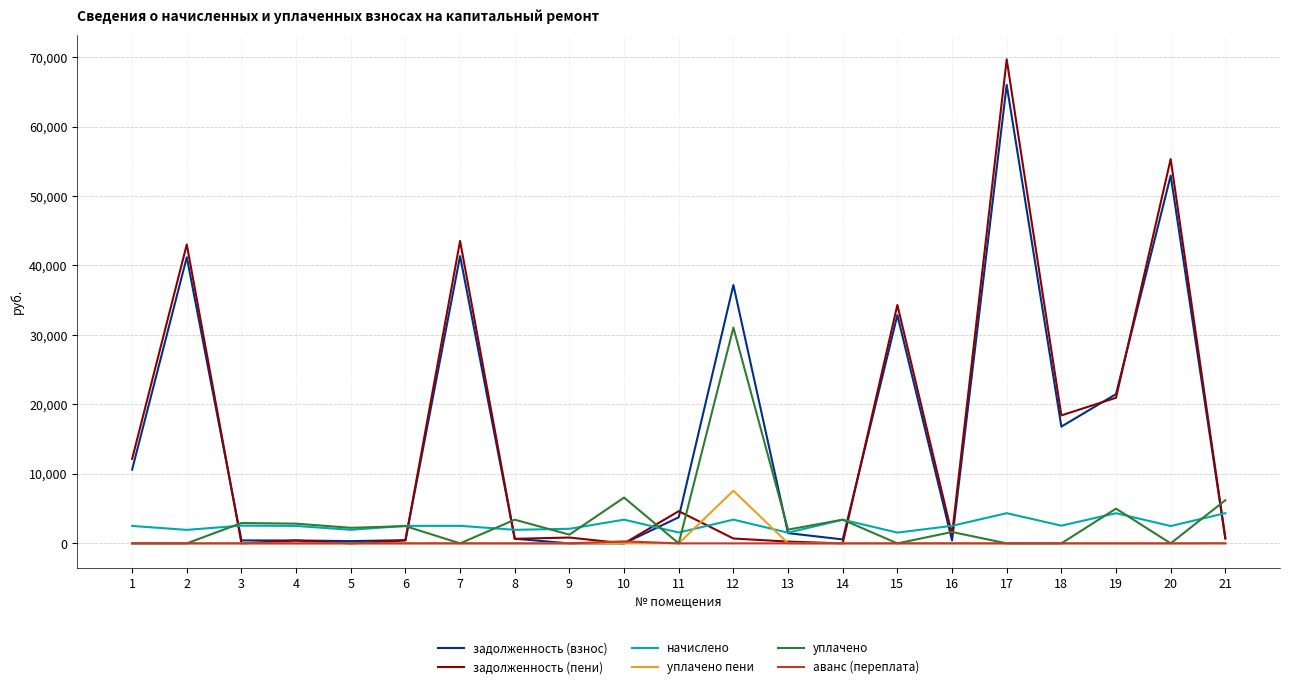

At which category is the sum across all series the highest?

17